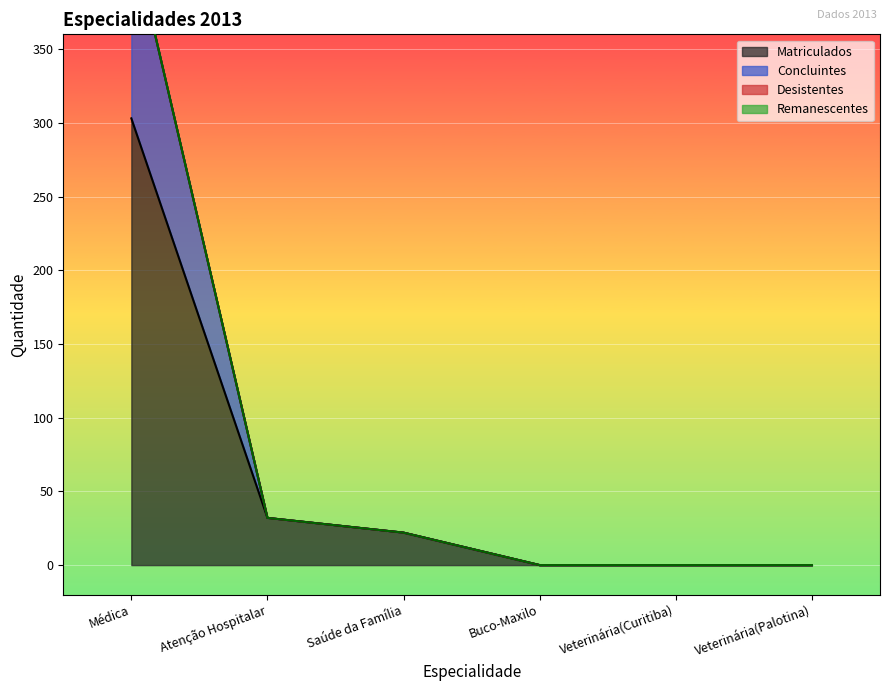

True or false: Matriculados has a value of 22 at Saúde da Família.

True